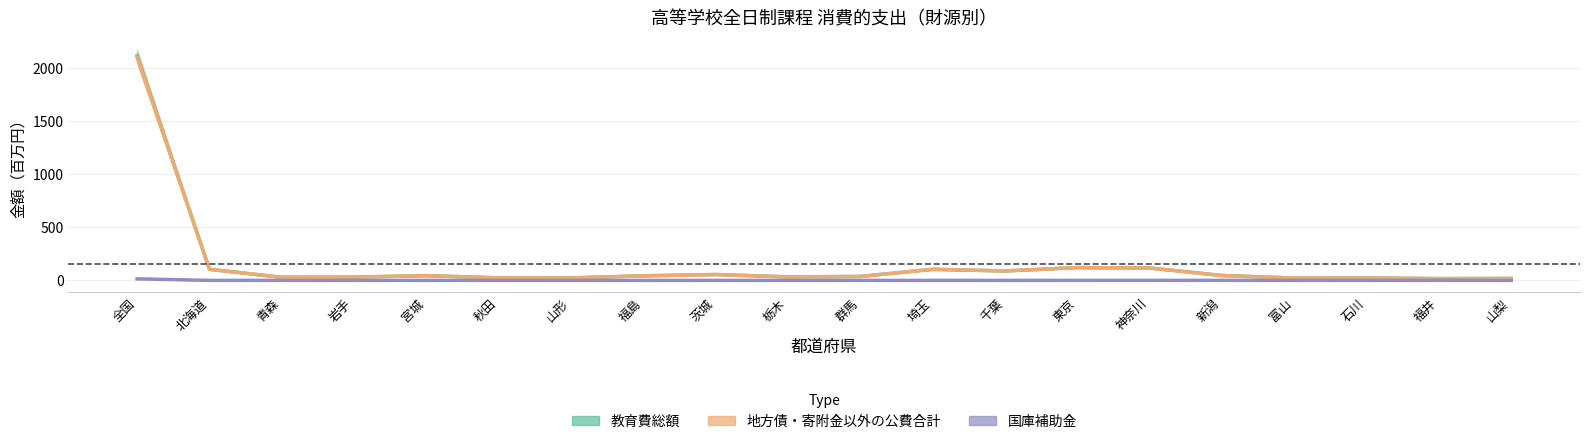

Is this an area chart (filled region under the line)?

No